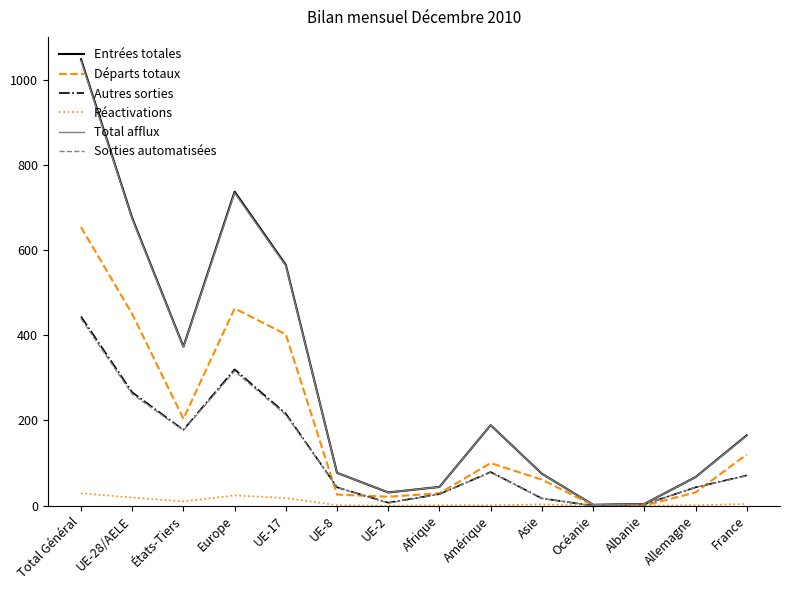

What is the sum of all Départs totaux values?

2562